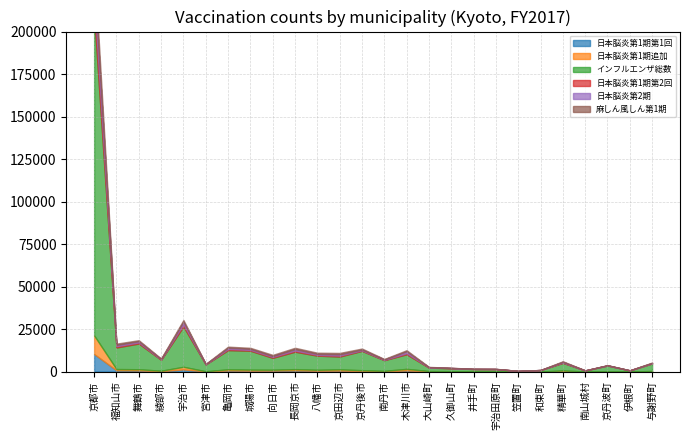

What is the label of the 19th point from the right?

城陽市